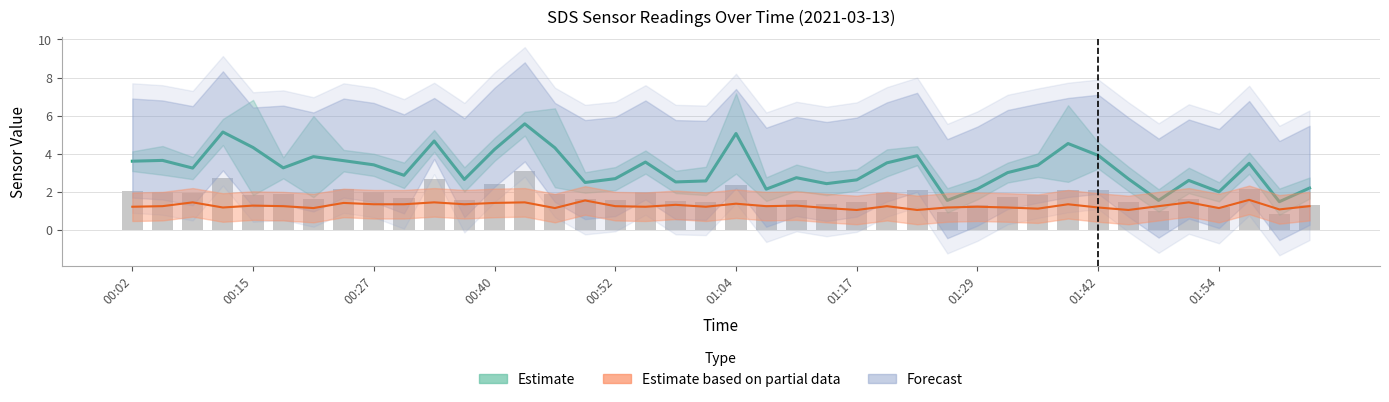

What is the label of the 2nd bar from the right?

02:01